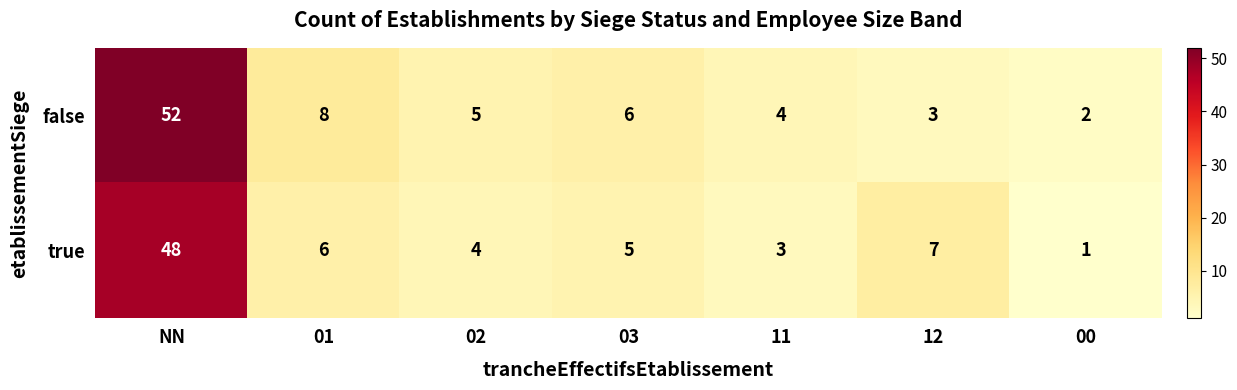

What is the difference between the highest and lowest values at 12?

4